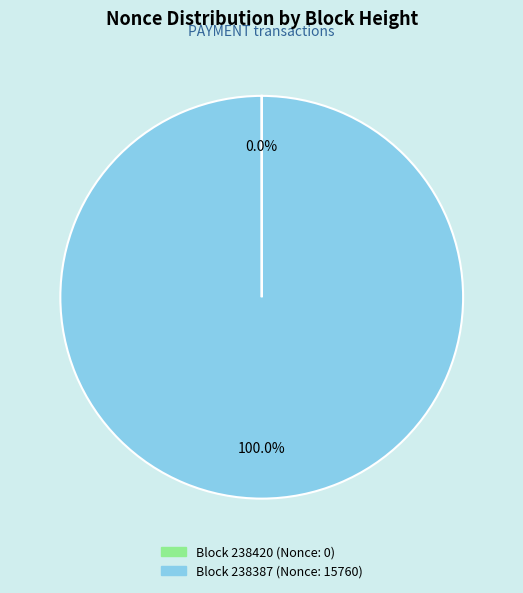

Is there a majority slice in this chart?

Yes